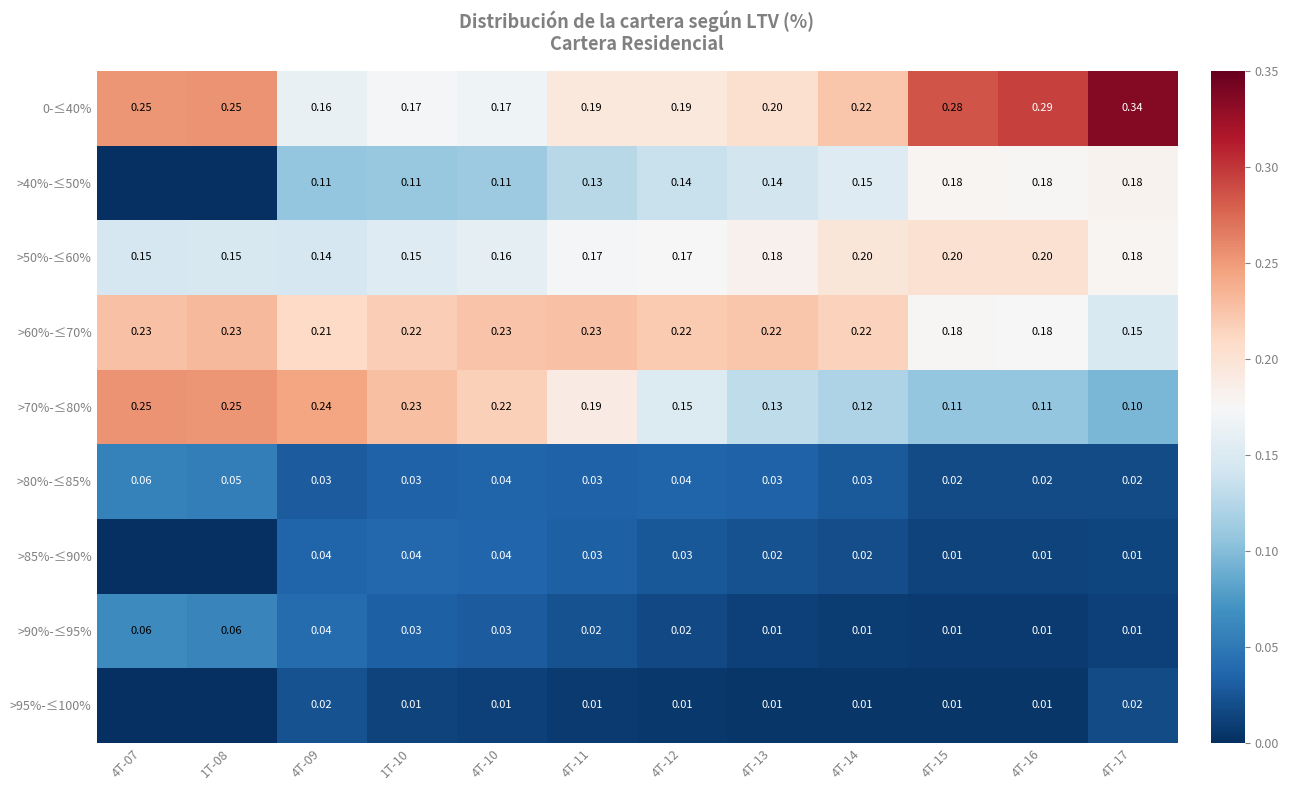

What is the spread (max minus min) of values at 4T-11?

0.2